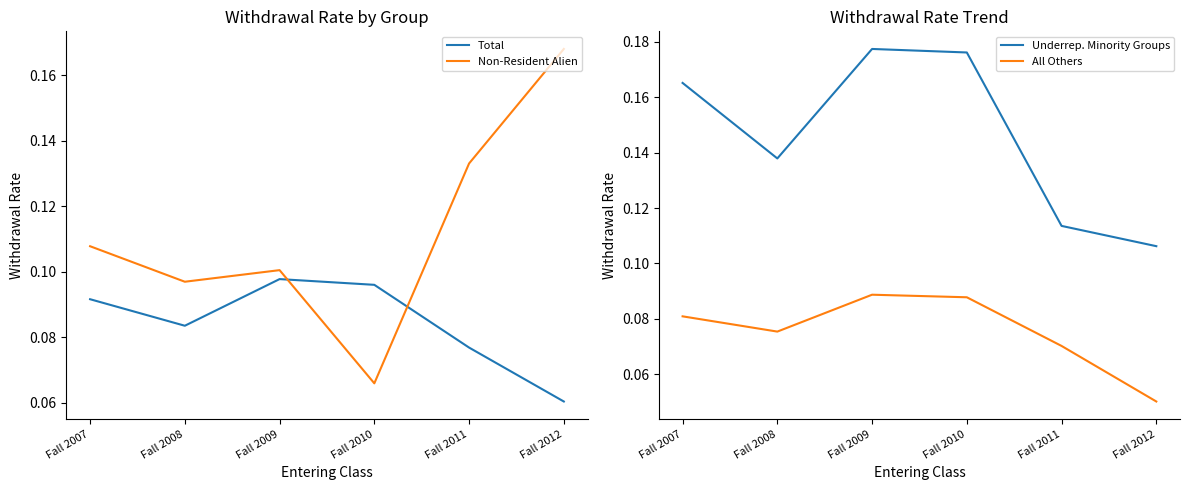

What are all the series names shown in the legend?

Total, Non-Resident Alien, Underrep. Minority Groups, All Others